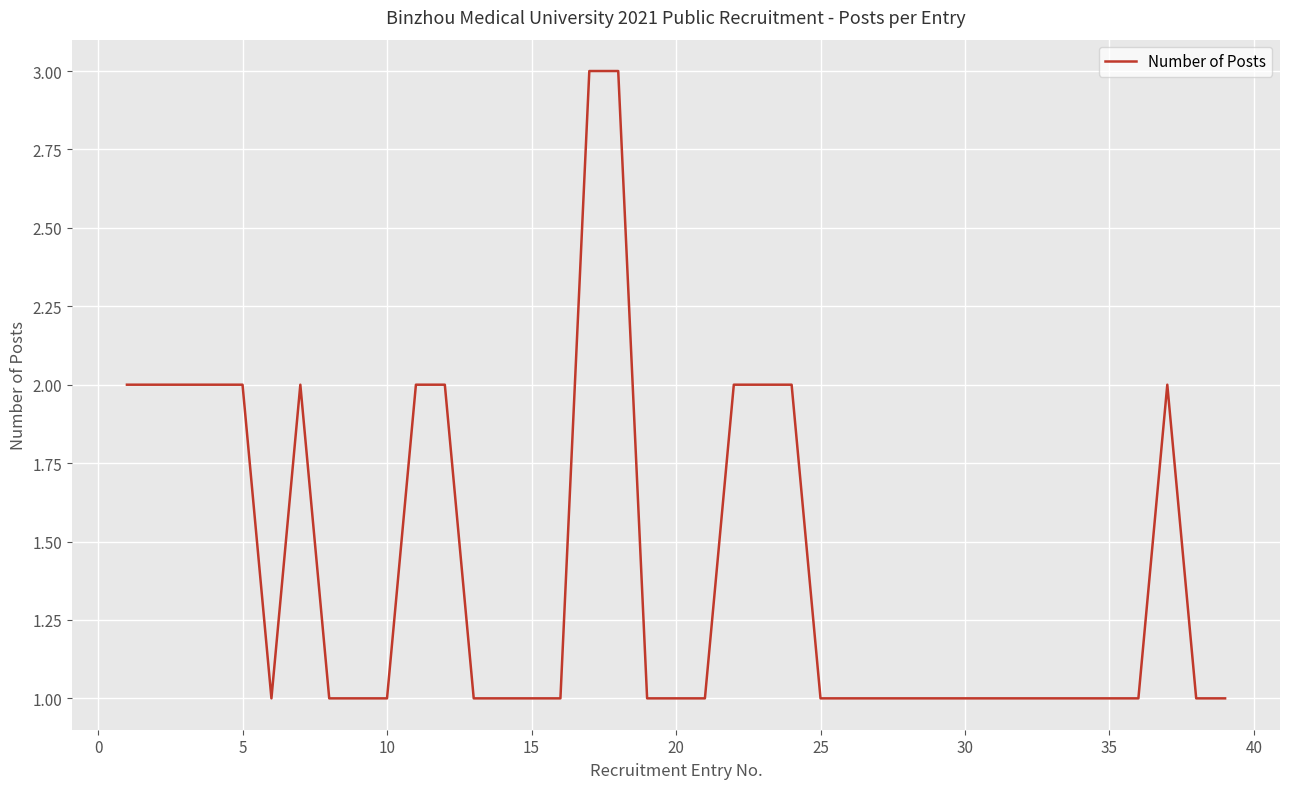

Is this an area chart (filled region under the line)?

No